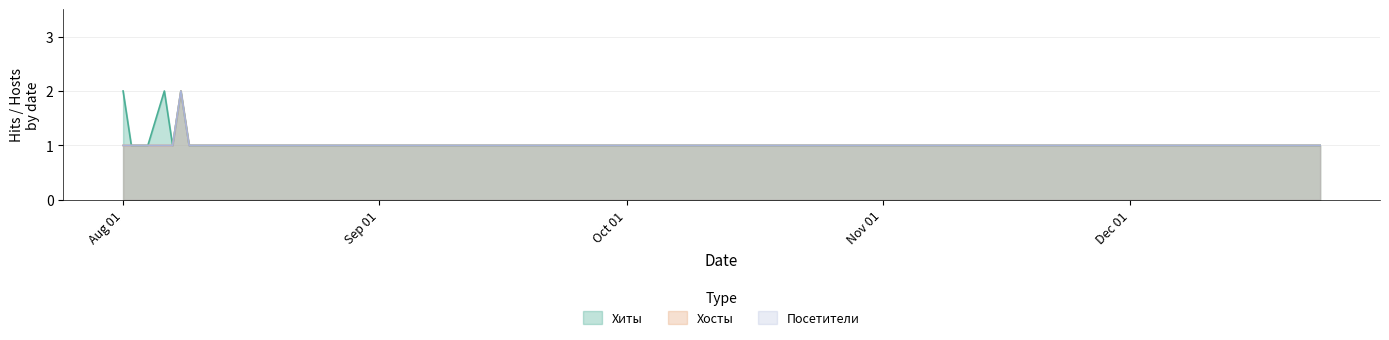

Rank the categories by Хосты value from highest to lowest.

2021-08-08, 2021-08-01, 2021-08-02, 2021-08-03, 2021-08-04, 2021-08-06, 2021-08-07, 2021-08-09, 2021-08-10, 2021-08-11, 2021-08-12, 2021-08-13, 2021-08-14, 2021-08-29, 2021-09-01, 2021-10-01, 2021-10-04, 2021-10-29, 2021-11-26, 2021-12-24